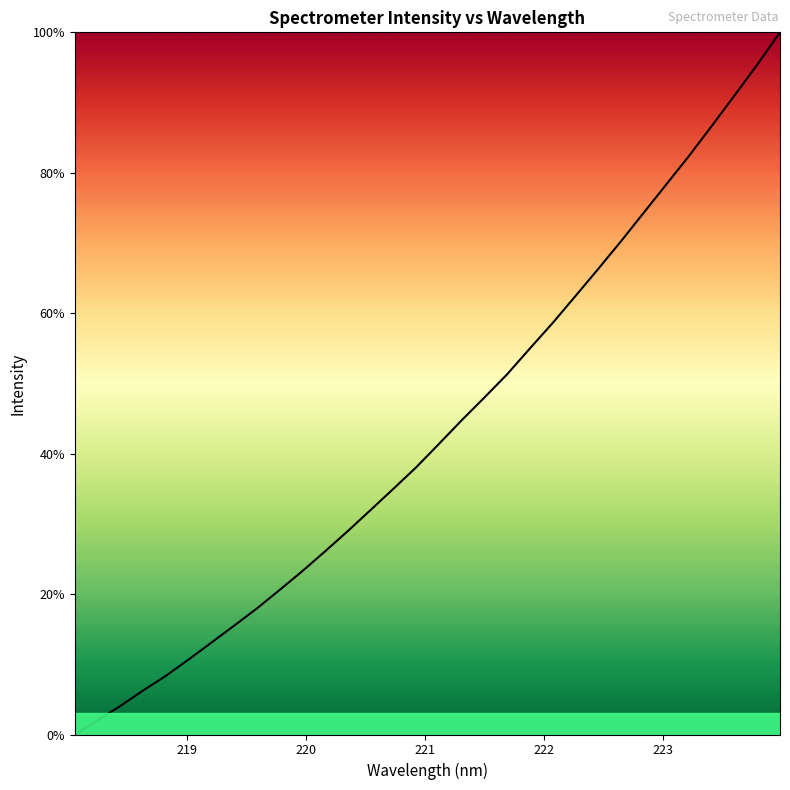

What is the maximum value shown in the chart?

100.0